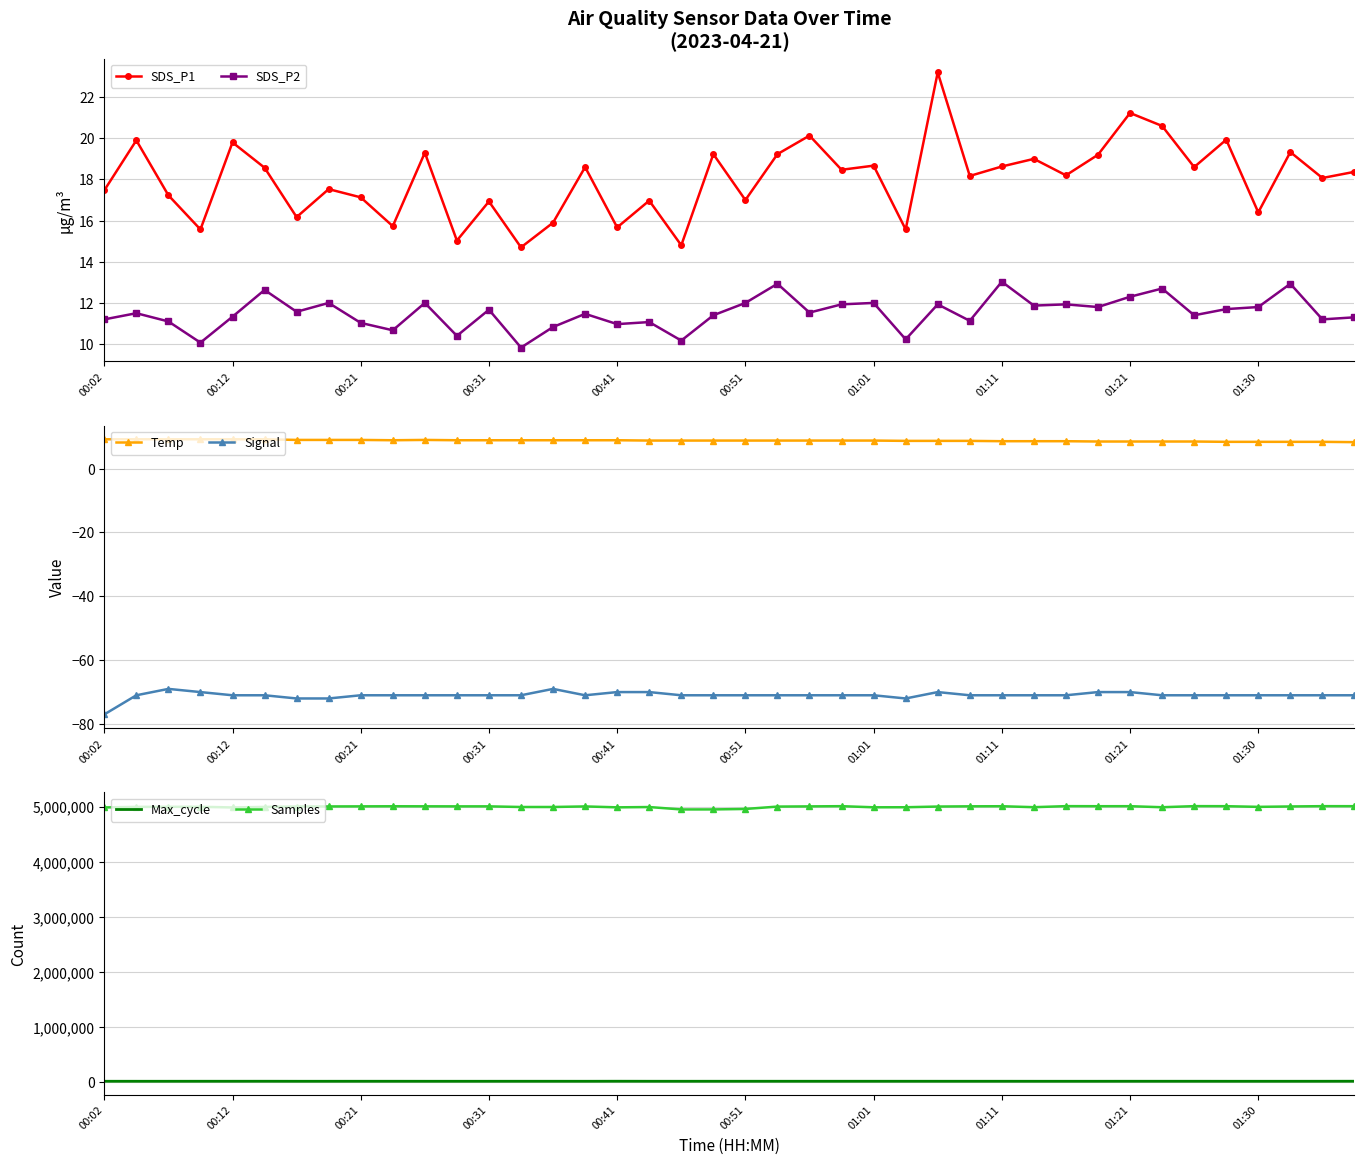

What is the sum of all Samples values?

199925390